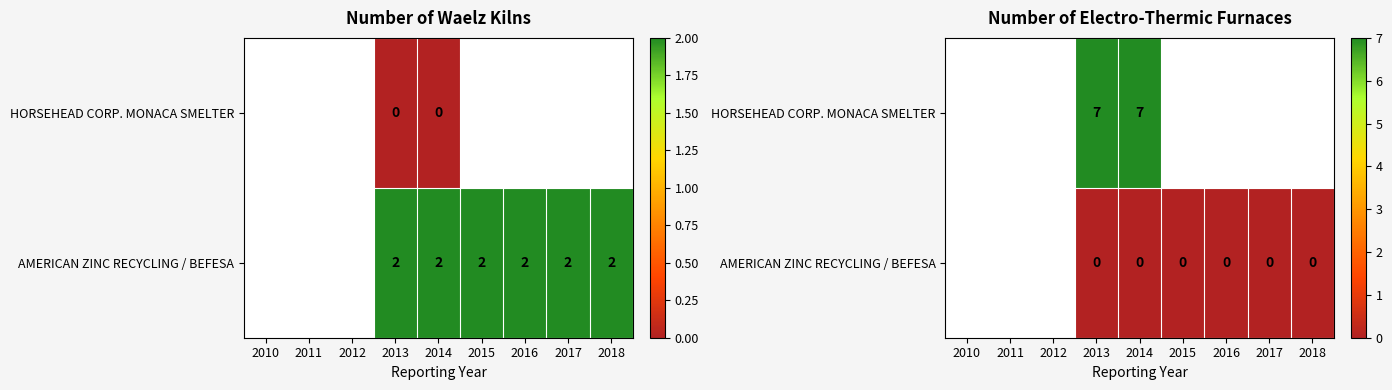

Rank the series by their maximum value, from highest to lowest.

HORSEHEAD CORP. MONACA SMELTER, AMERICAN ZINC RECYCLING / BEFESA